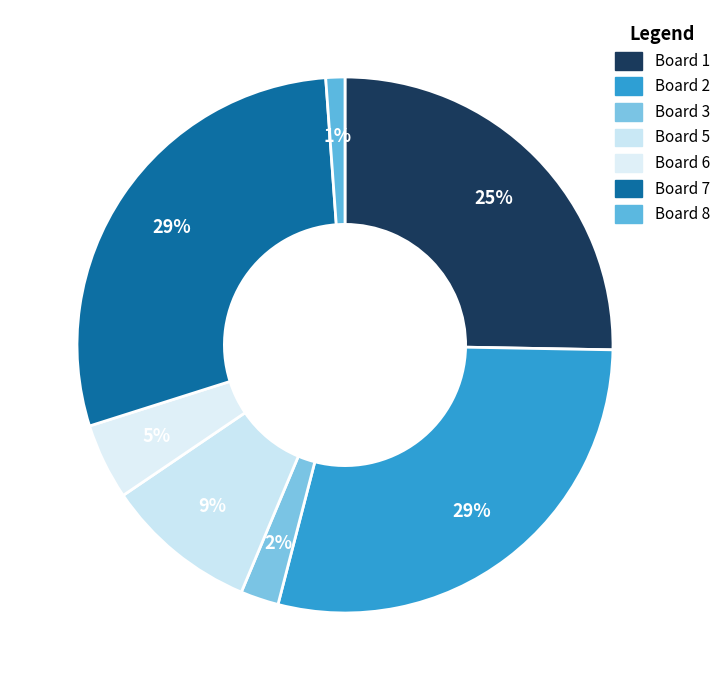

How many segments does this pie chart have?

7